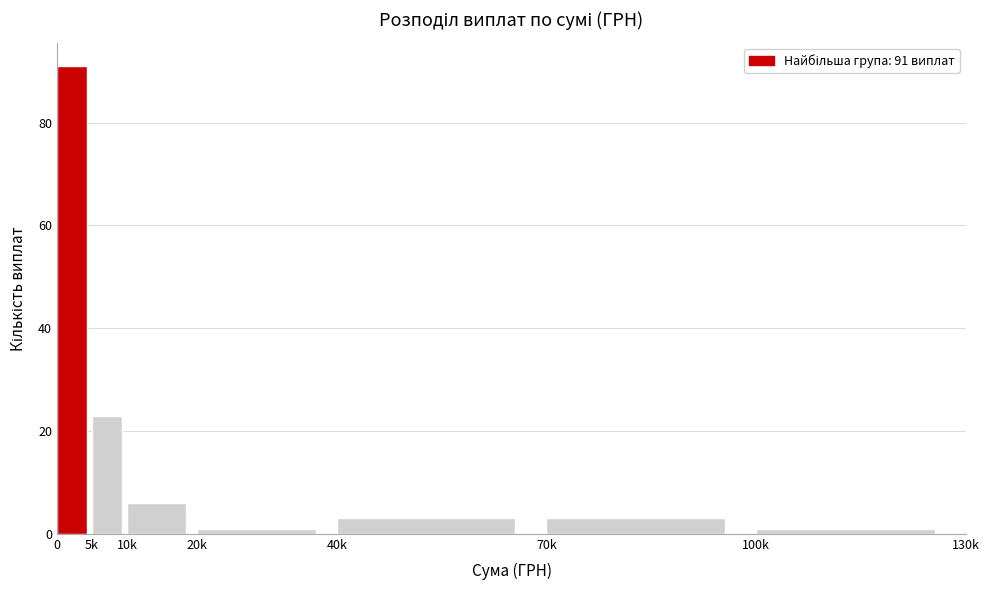

Reading left to right, extract all data points from this chart.

0=91	5k=23	10k=6	20k=1	40k=3	70k=3	100k=1